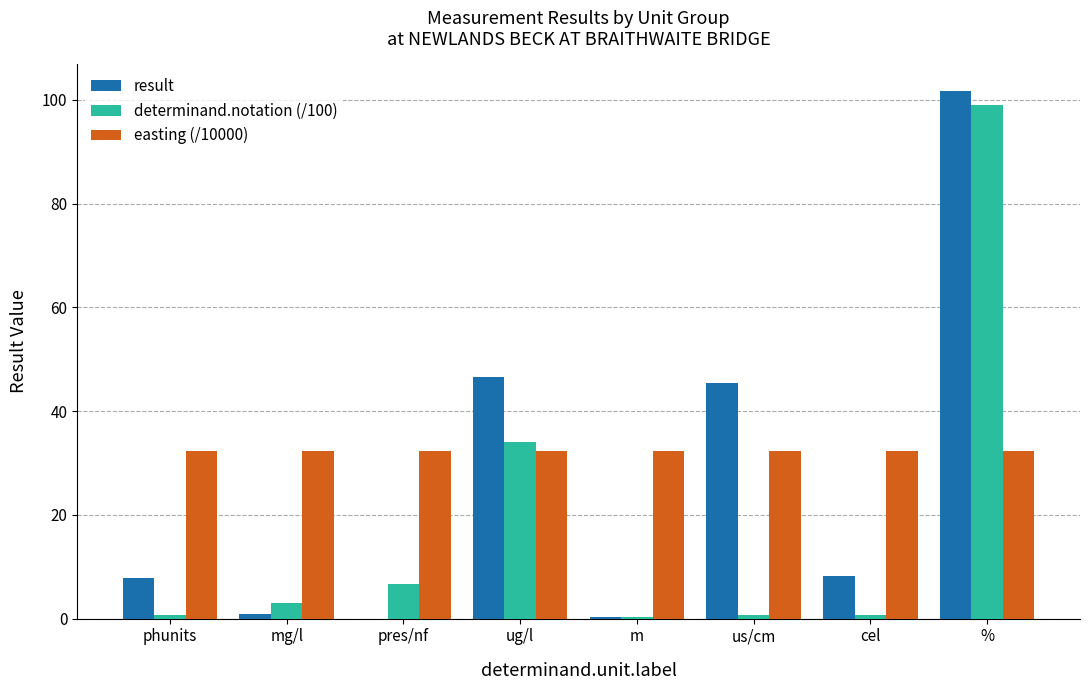

Is it true that result equals 2.2 at phunits?

False